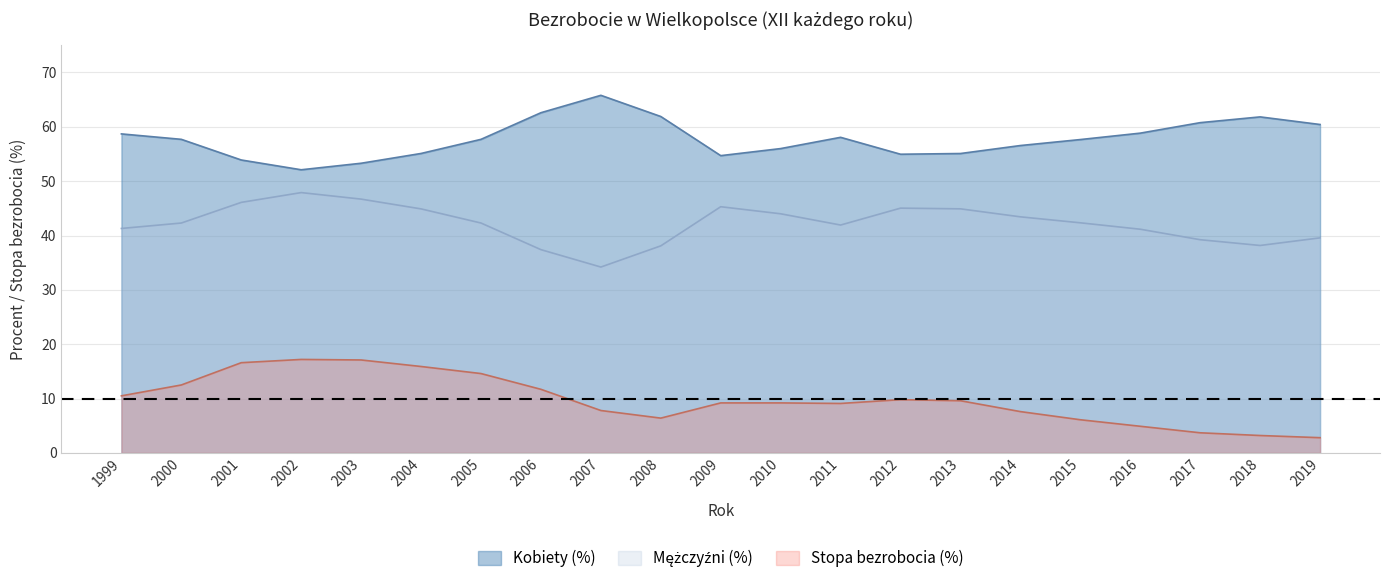

What is the difference between the second highest and second lowest values in the Stopa bezrobocia (%) series?

13.9